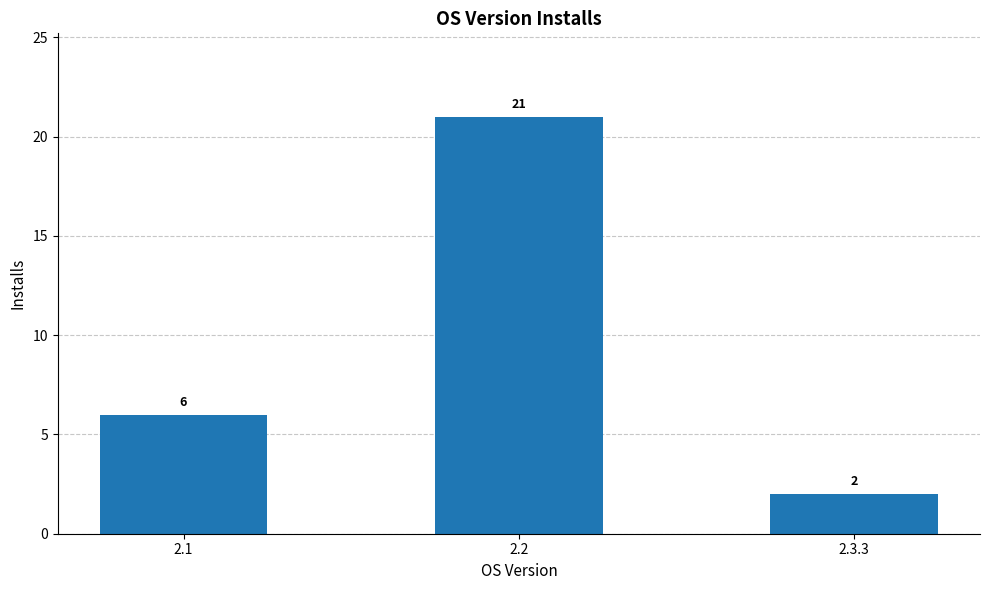

Reading left to right, what are all the values shown in this chart?

2.1=6	2.2=21	2.3.3=2